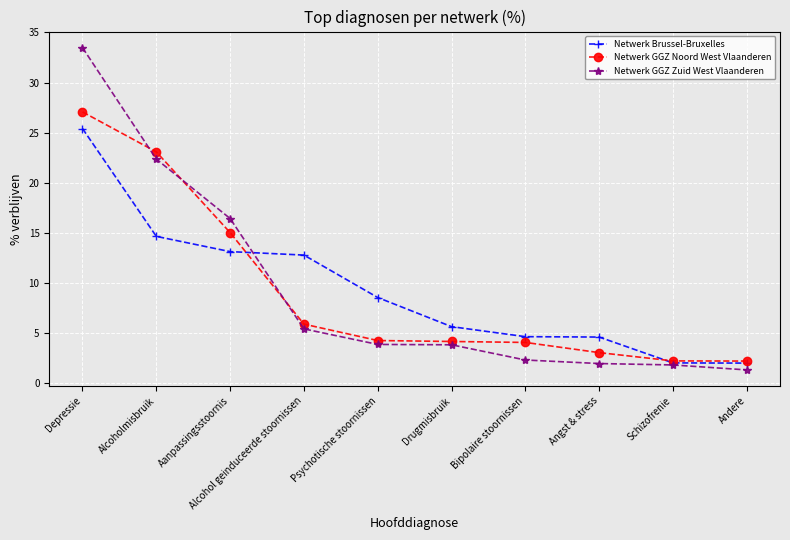

List the series in order of their peak value, highest first.

Netwerk GGZ Zuid West Vlaanderen, Netwerk GGZ Noord West Vlaanderen, Netwerk Brussel-Bruxelles